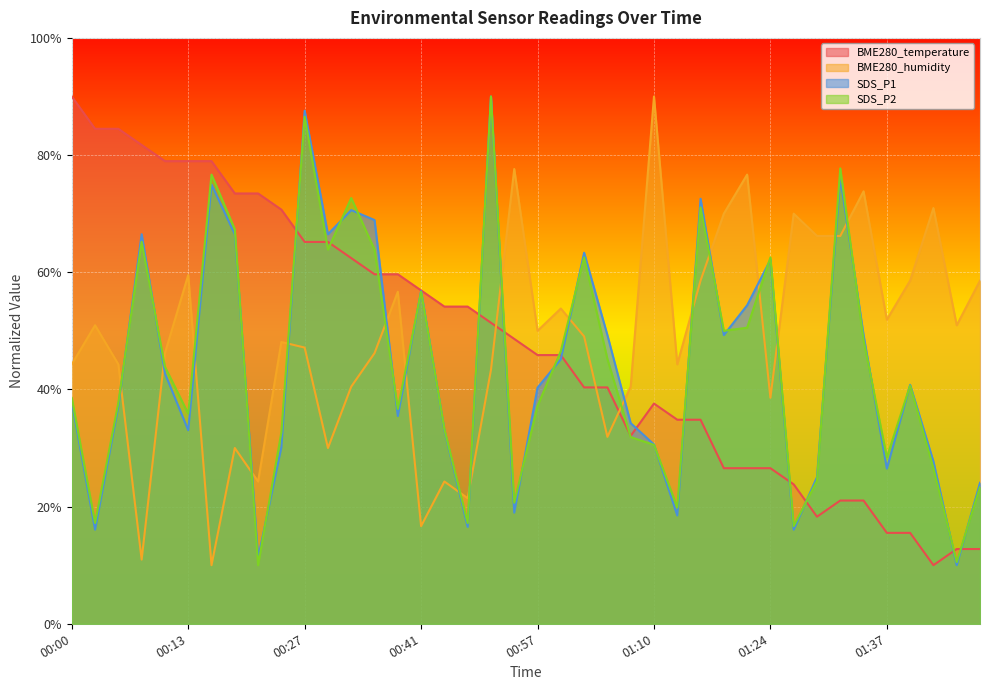

At which label does SDS_P1 reach its minimum?

01:45